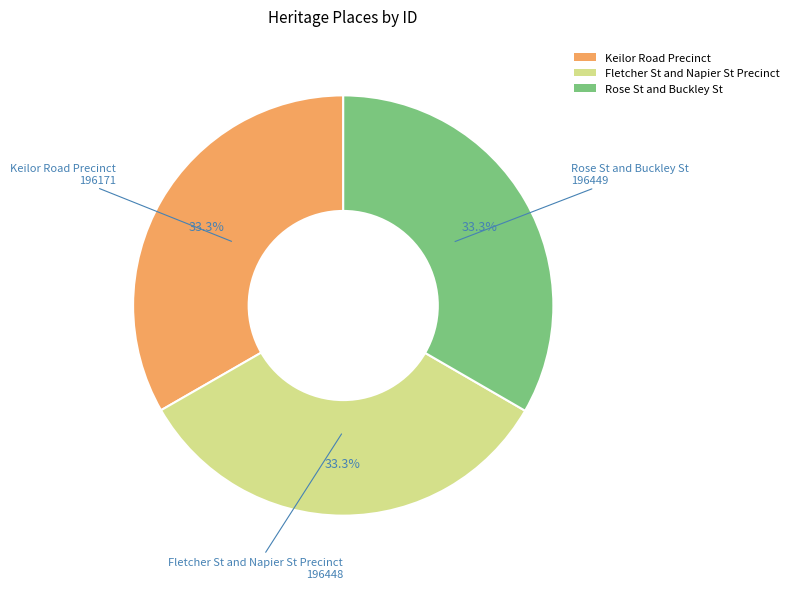

The Keilor Road Precinct slice represents 41% of the pie. True or false?

False